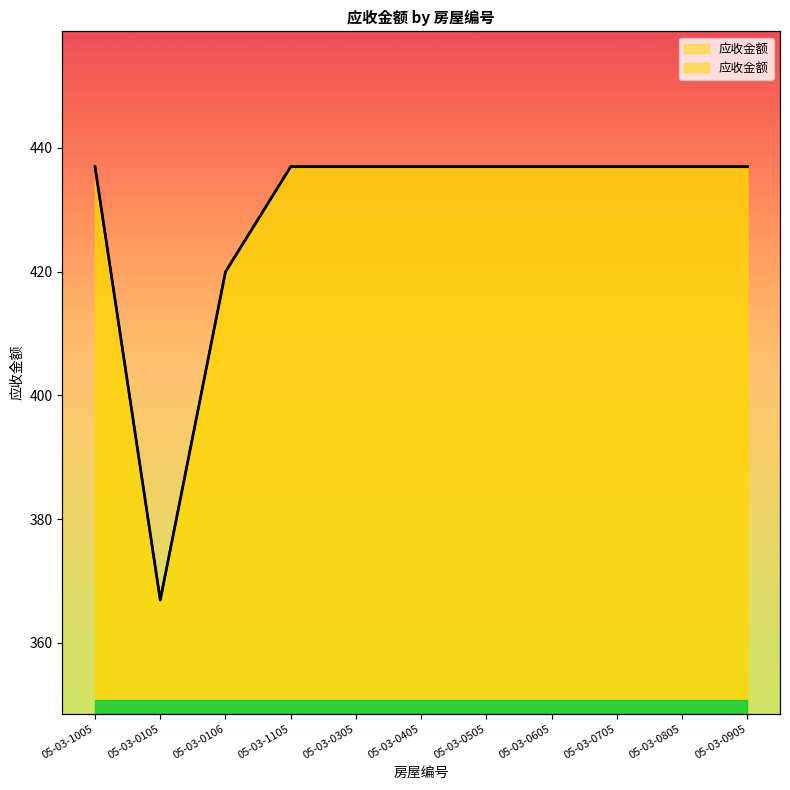

What is the difference between the second highest and minimum values?

70.0